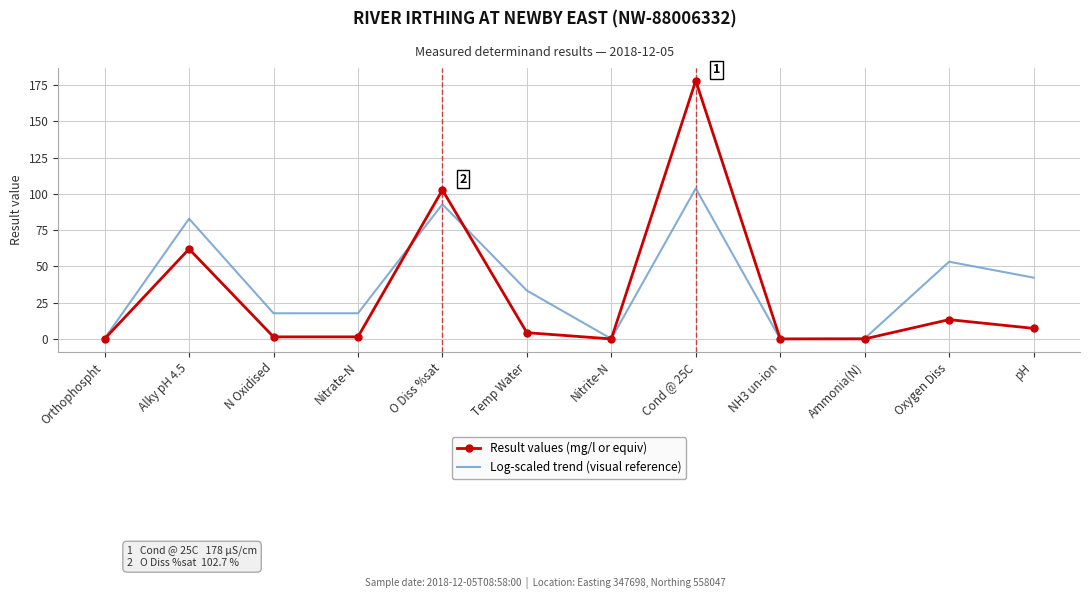

At which category does the chart reach its peak across all series?

Cond @ 25C